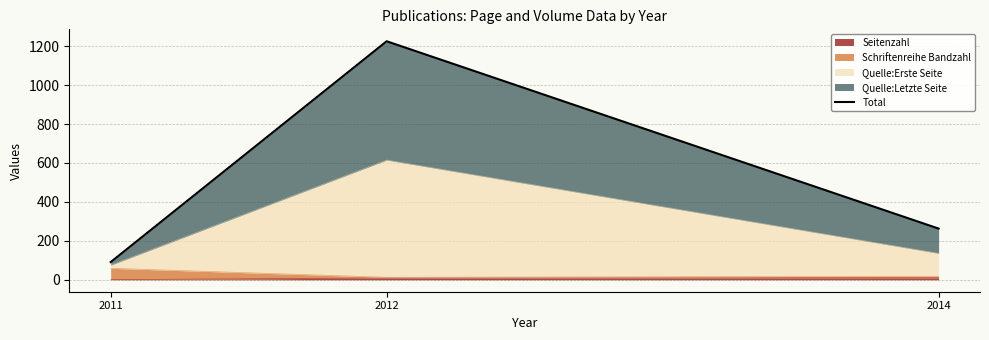

Is it true that Seitenzahl equals 1 at 2011?

True